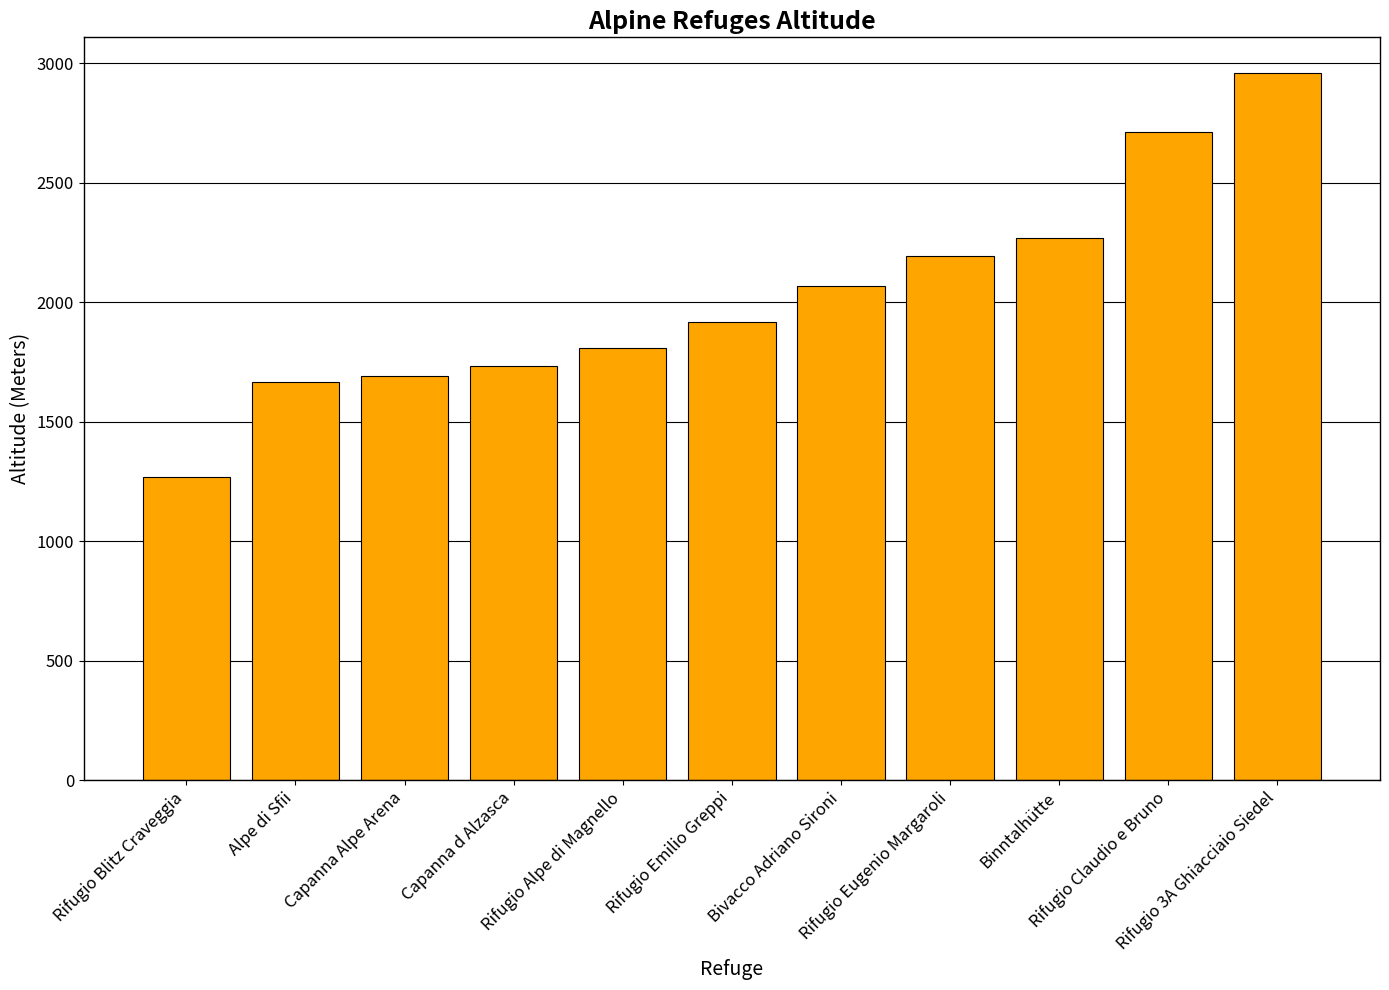

Where is the data nearest to the value 2115?

Bivacco Adriano Sironi